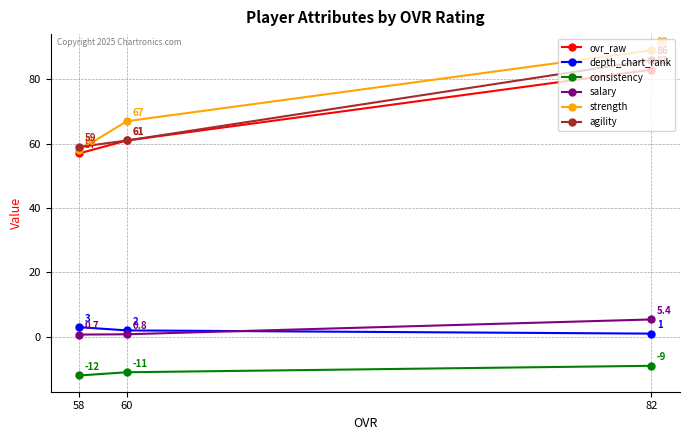

Count the number of categories in the chart.

3